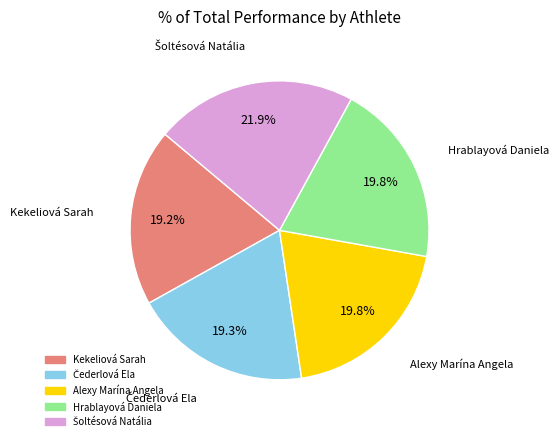

How much of the chart is everything except Alexy Marína Angela?

80.2%